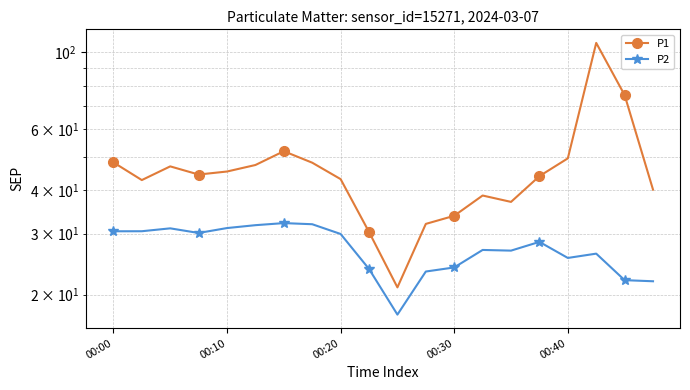

True or false: P1 and P2 cross at least once.

False